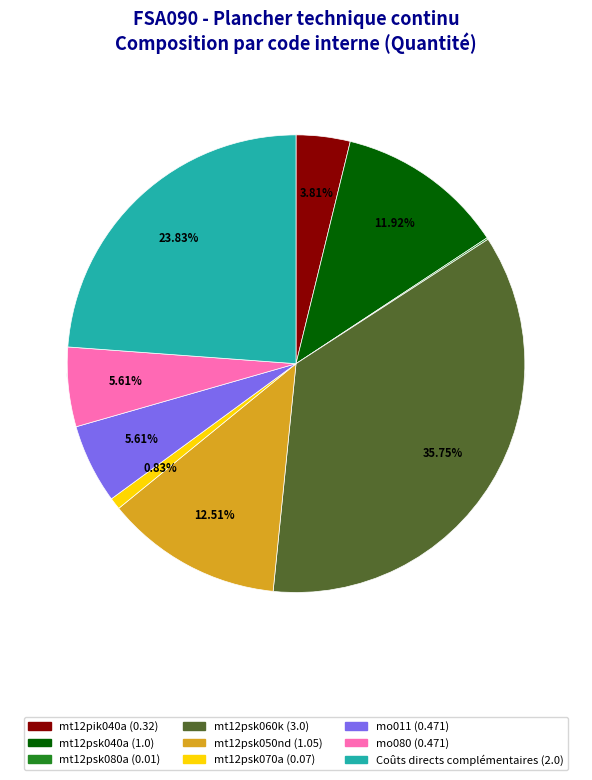

Does mt12psk080a account for over 50% of the chart?

No